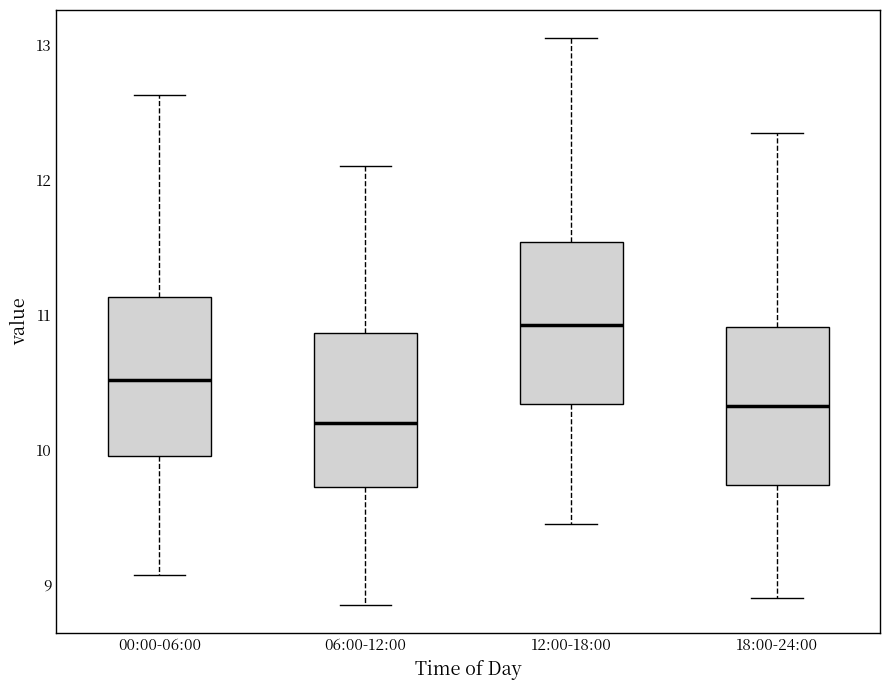

Which box's median line is the lowest?

06:00-12:00